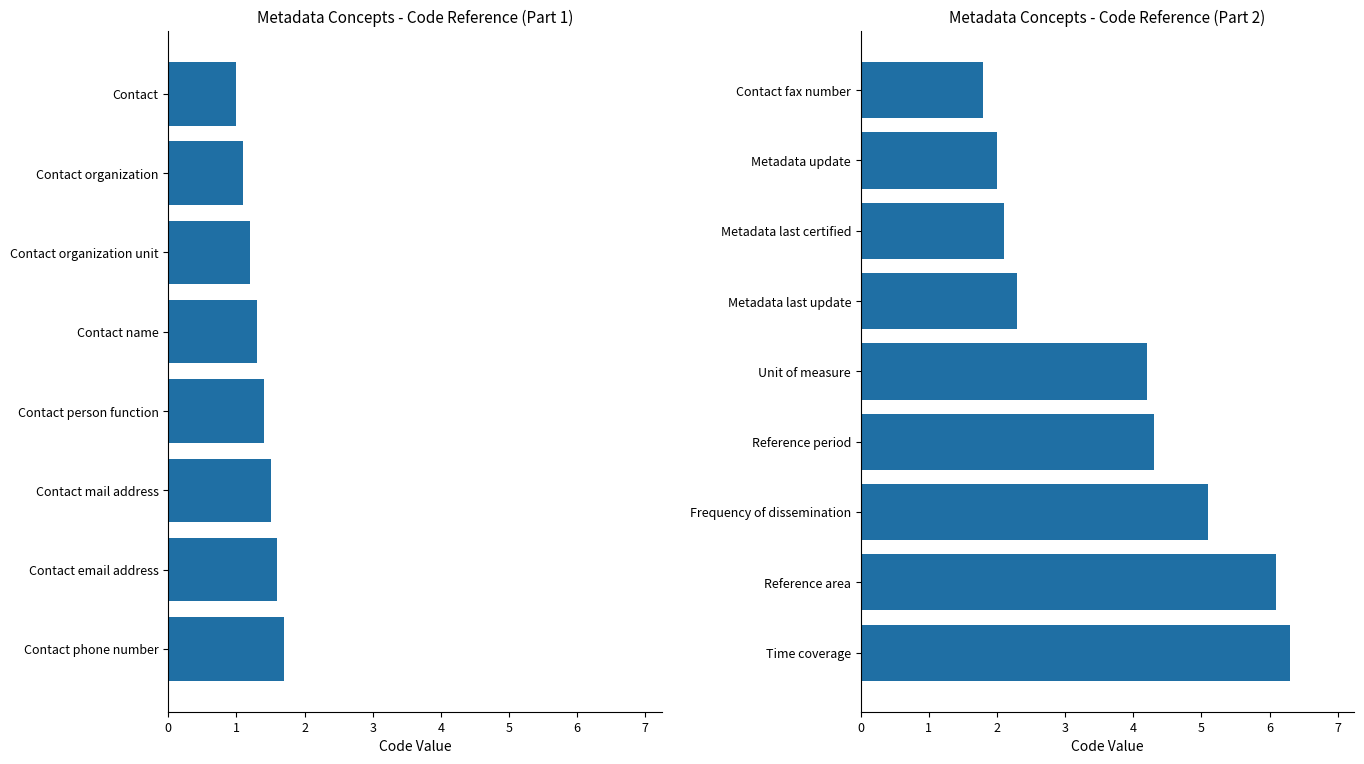

Does the chart contain any negative values?

No